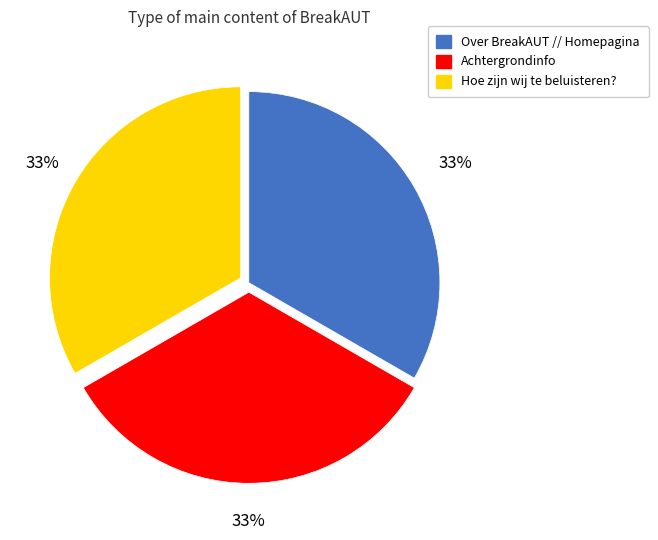

Does Achtergrondinfo represent more than half of the total?

No